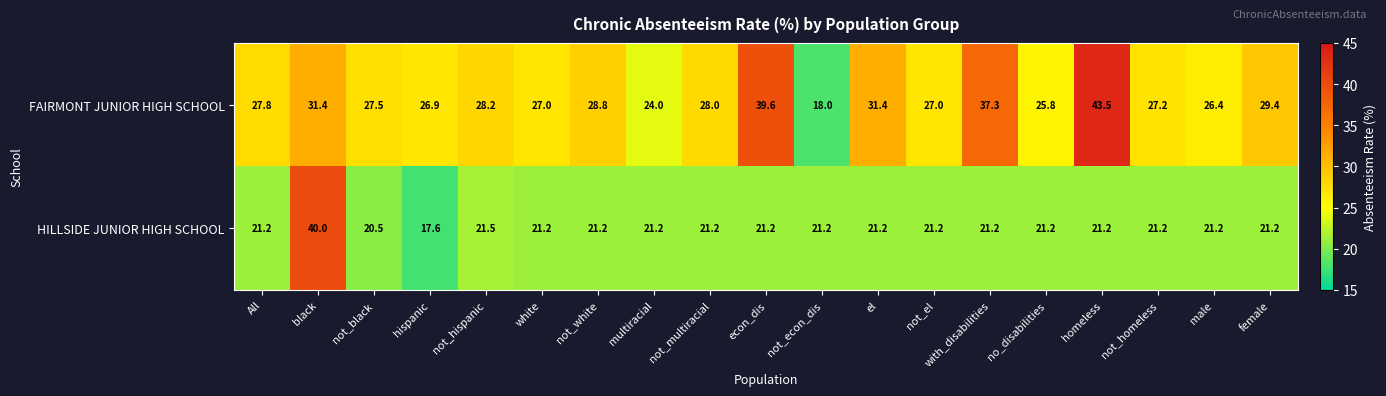

Rank the series by their maximum value, from lowest to highest.

HILLSIDE JUNIOR HIGH SCHOOL, FAIRMONT JUNIOR HIGH SCHOOL